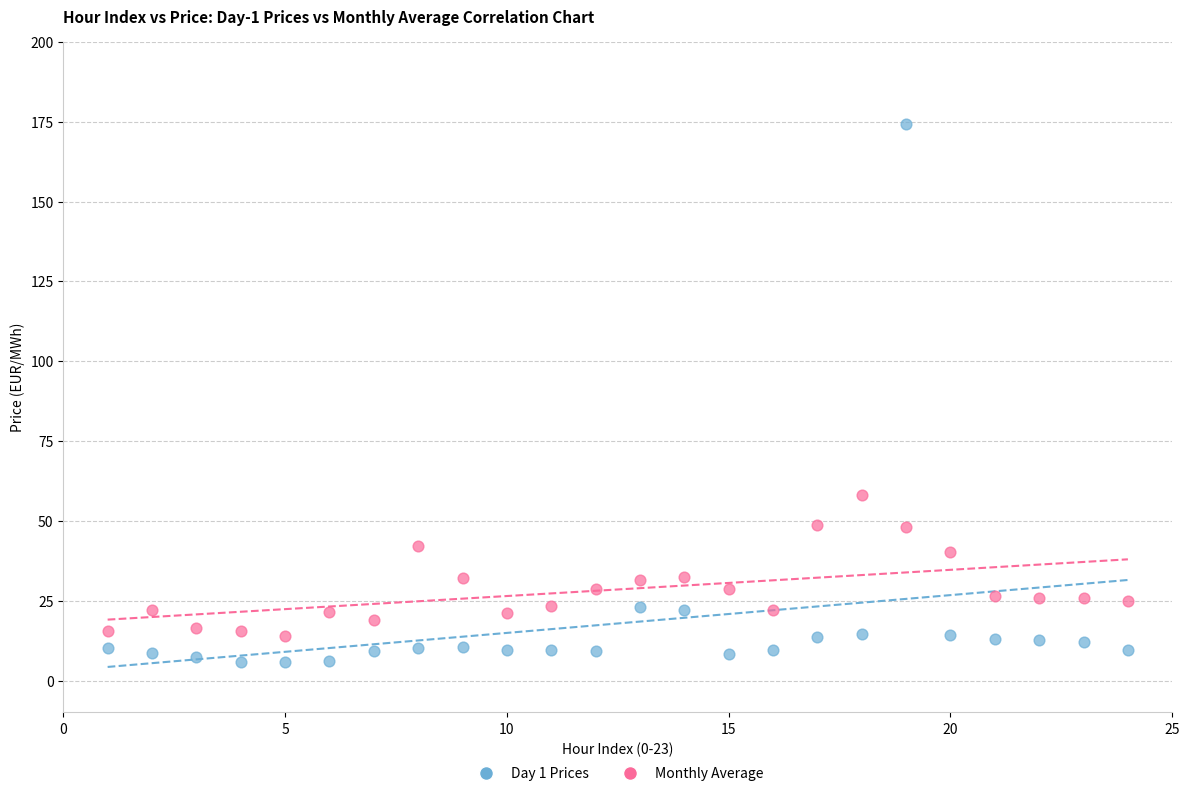

Across all data points, what is the range of X values (max minus min)?

23.0